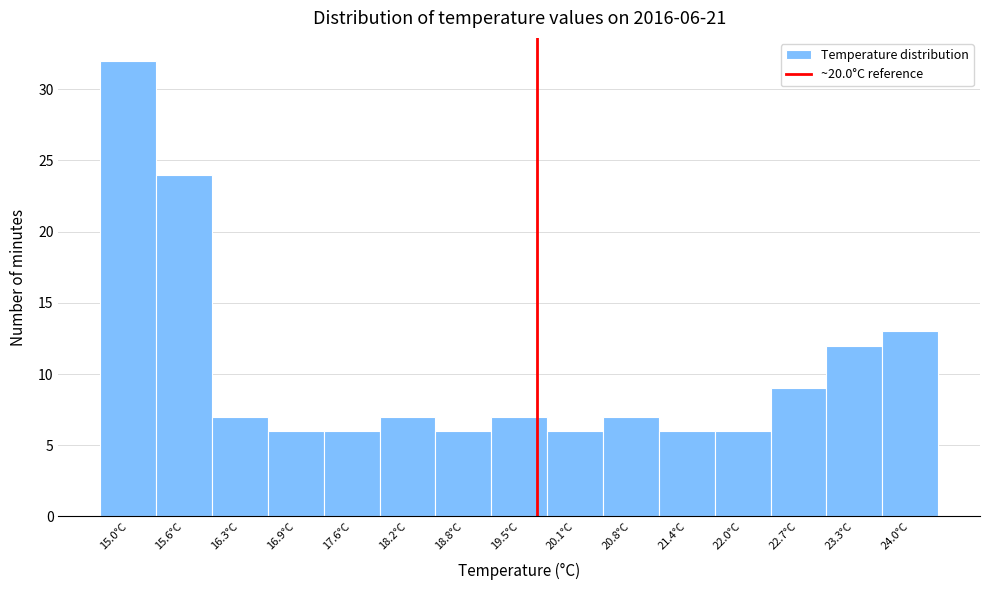

Reading left to right, extract all data points from this chart.

15.0°C=32	15.6°C=24	16.3°C=7	16.9°C=6	17.6°C=6	18.2°C=7	18.8°C=6	19.5°C=7	20.1°C=6	20.8°C=7	21.4°C=6	22.0°C=6	22.7°C=9	23.3°C=12	24.0°C=13